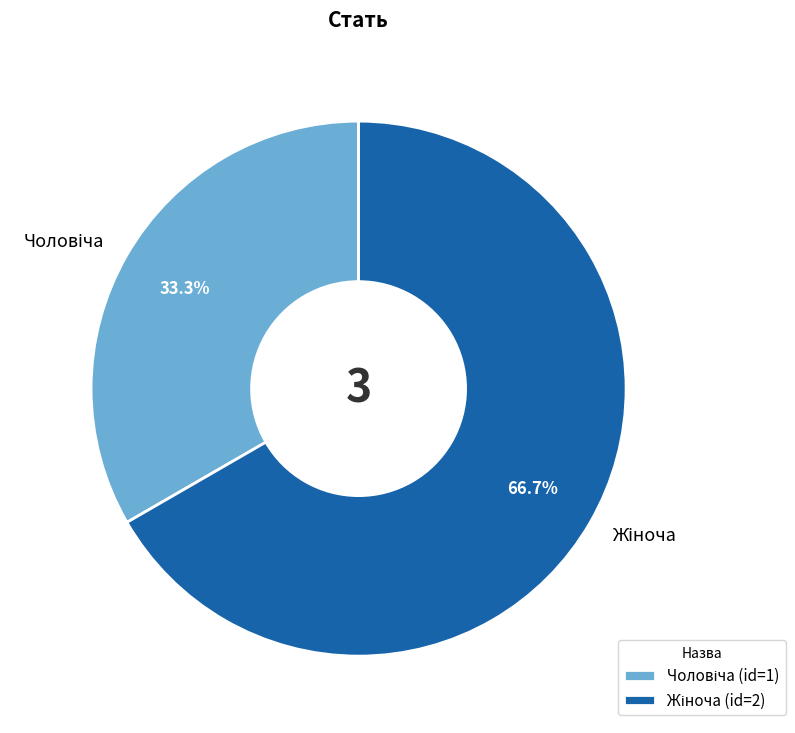

Does any single category account for the majority?

Yes